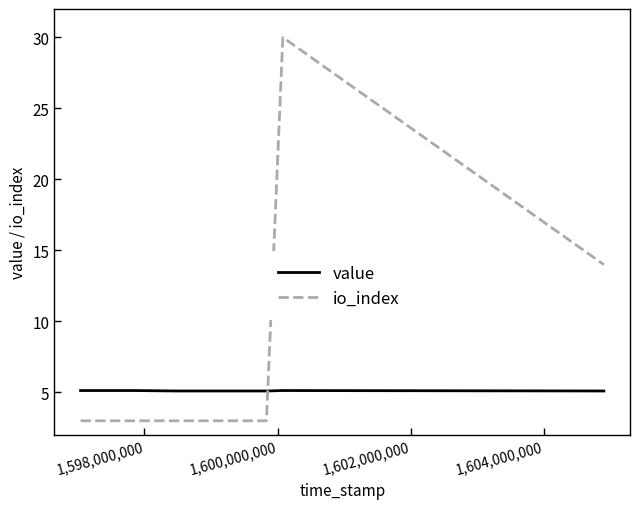

How many intersections are there between io_index and value?

1